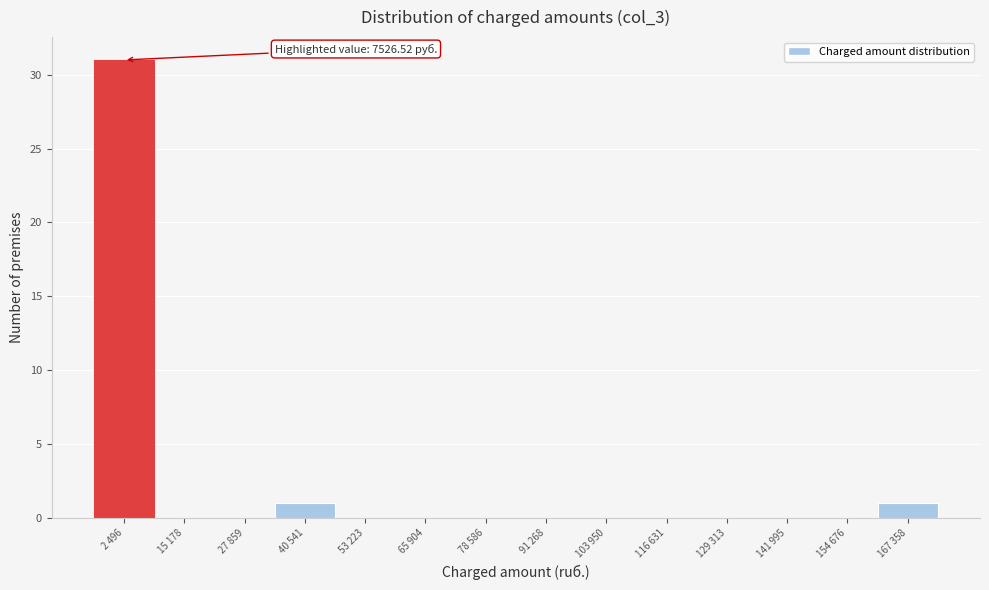

Reading left to right, transcribe all the data shown in this chart.

2 496=31	15 178=0	27 859=0	40 541=1	53 223=0	65 904=0	78 586=0	91 268=0	103 950=0	116 631=0	129 313=0	141 995=0	154 676=0	167 358=1